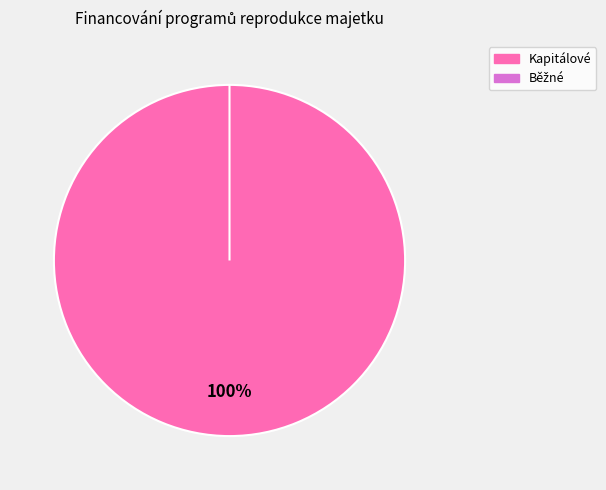

Is Prostředky z veřejných zdrojů kapitálové (použité) the majority of the pie?

Yes